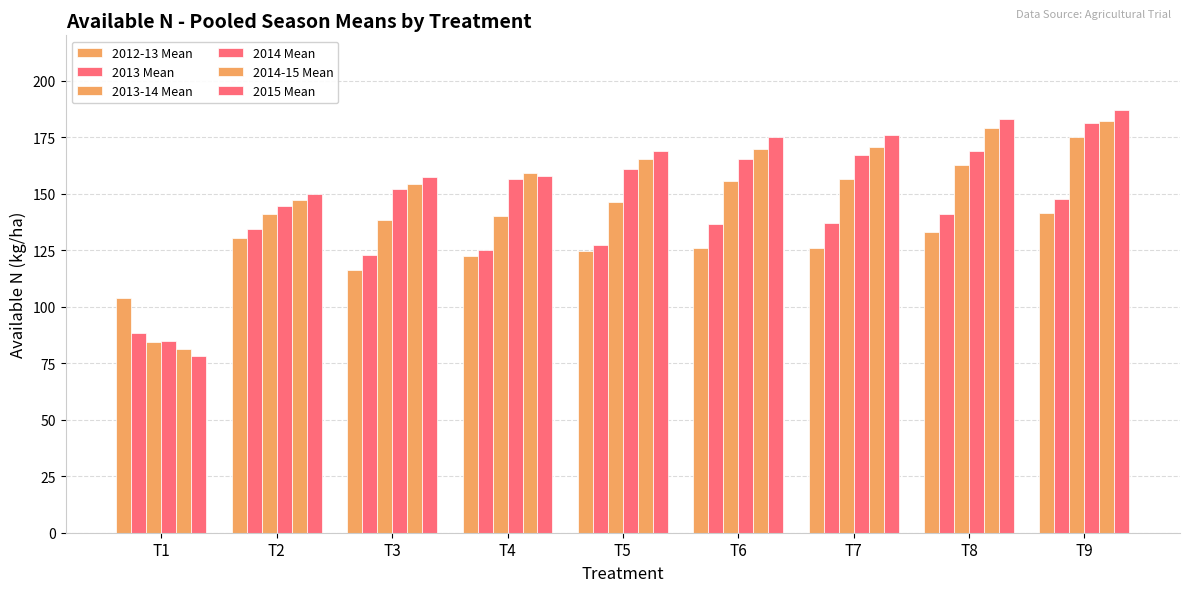

Which series has the widest spread of values?

2015 Mean